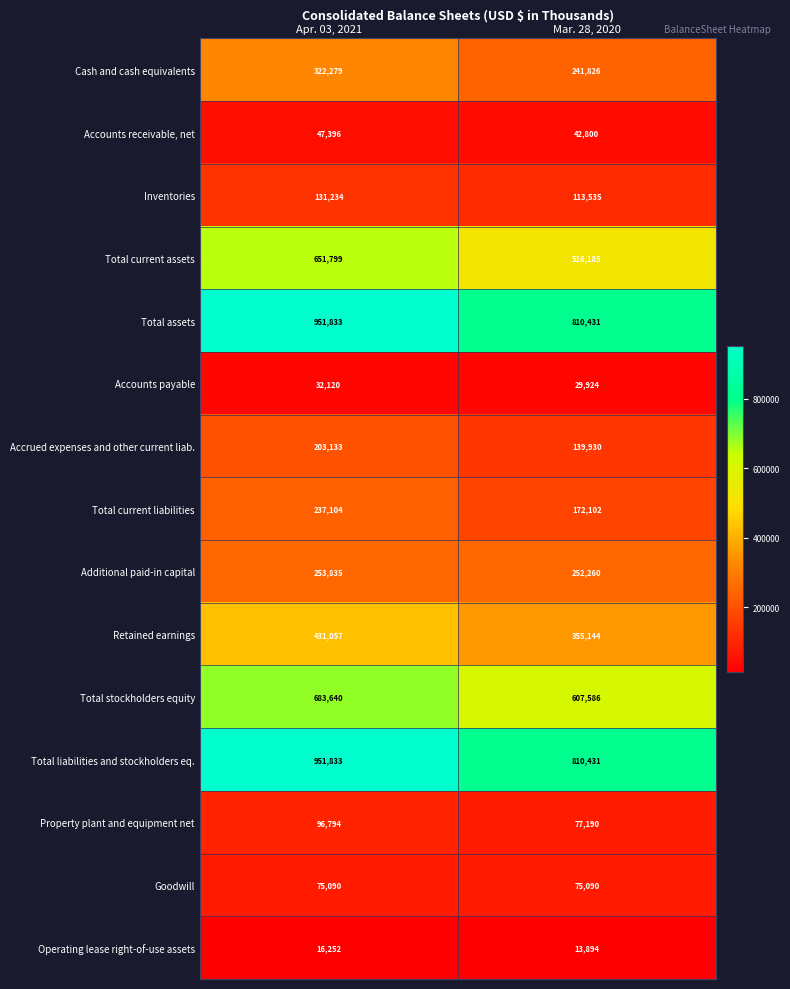

The value of Inventories at Mar. 28, 2020 is 113535. True or false?

True